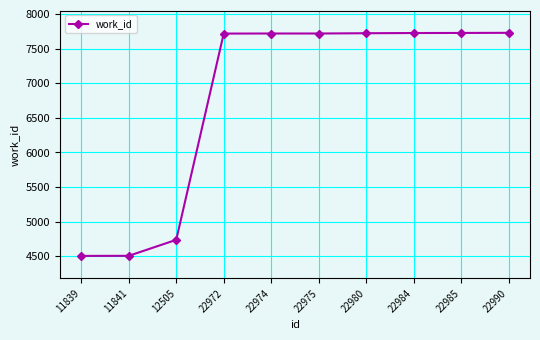

What value does the data have at 11839?

4507